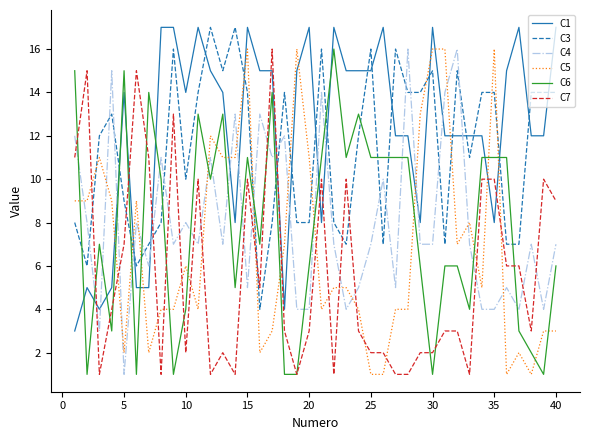

True or false: C3 and C1 cross at least once.

True